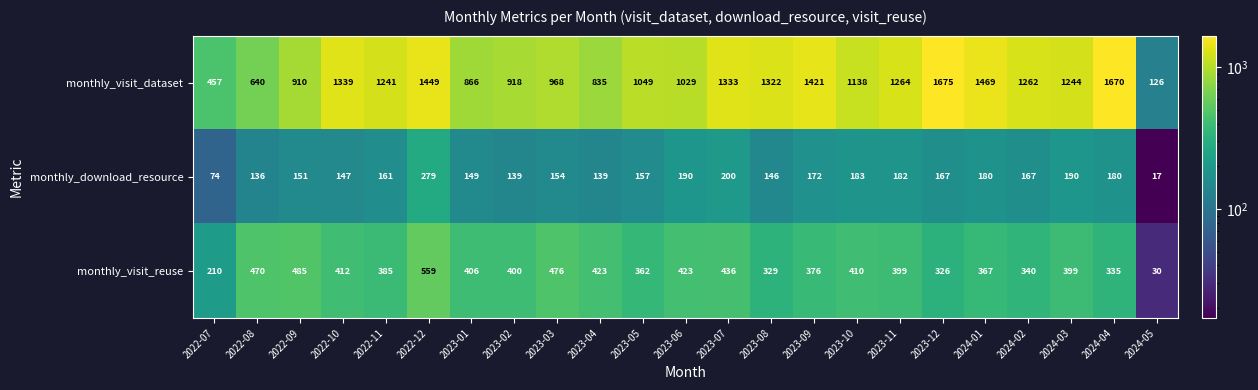

True or false: monthly_visit_dataset has a value of 1015 at 2022-08.

False